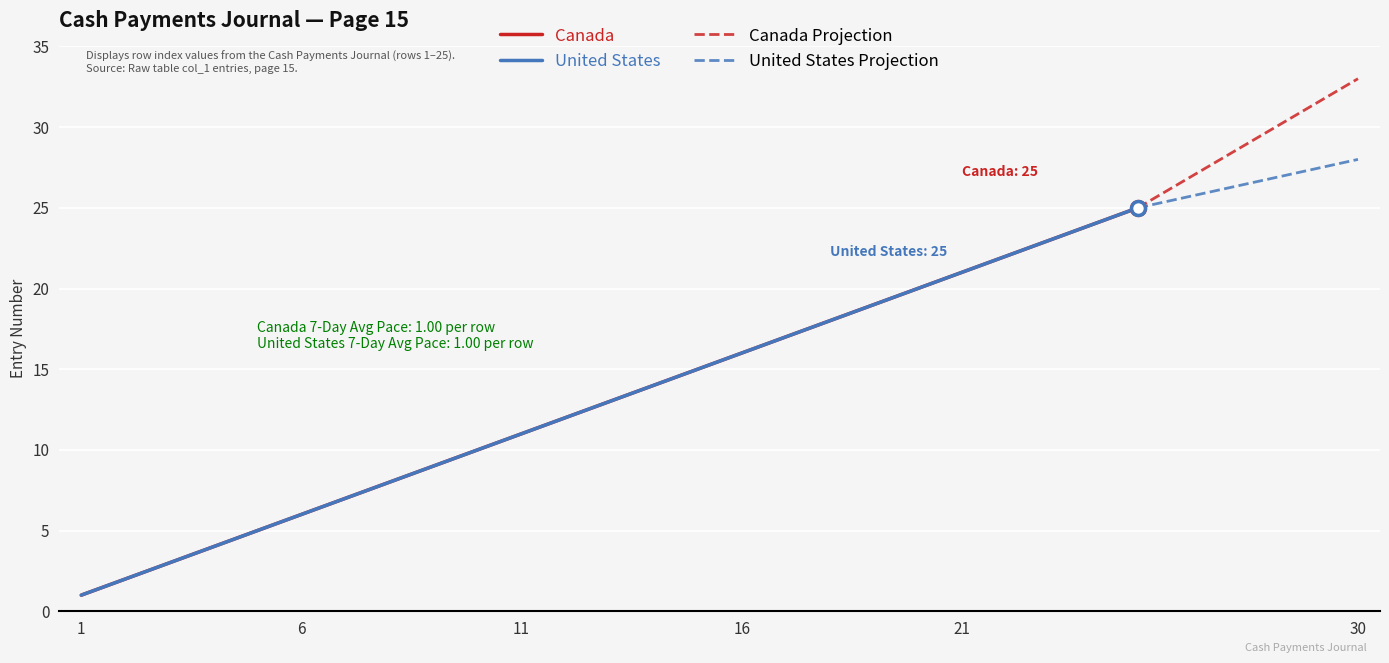

What is the value of the United States point at the 25th from the left?

25